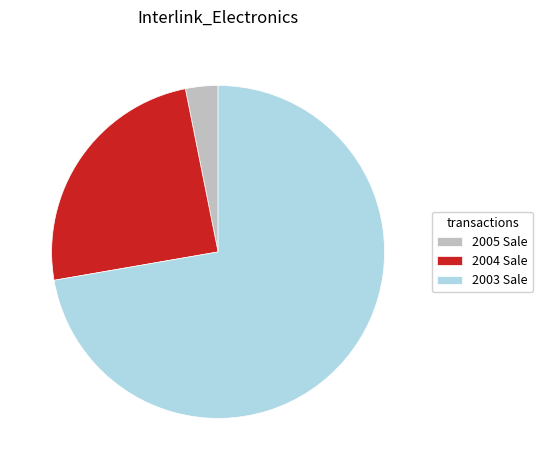

The 2003 Sale slice represents 72% of the pie. True or false?

True